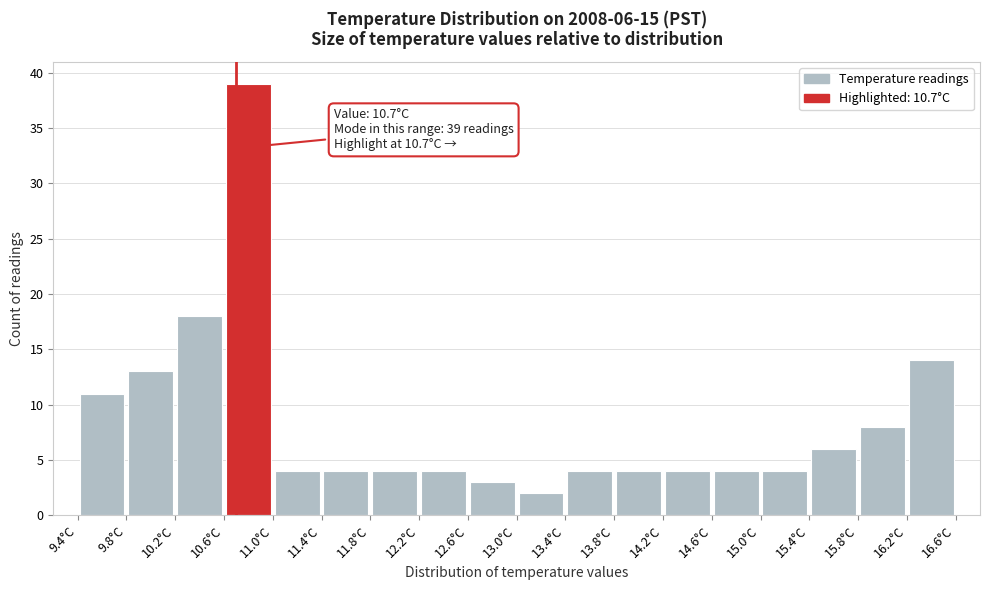

Which range on the x-axis has the tallest bar?

10.6 to 11.0